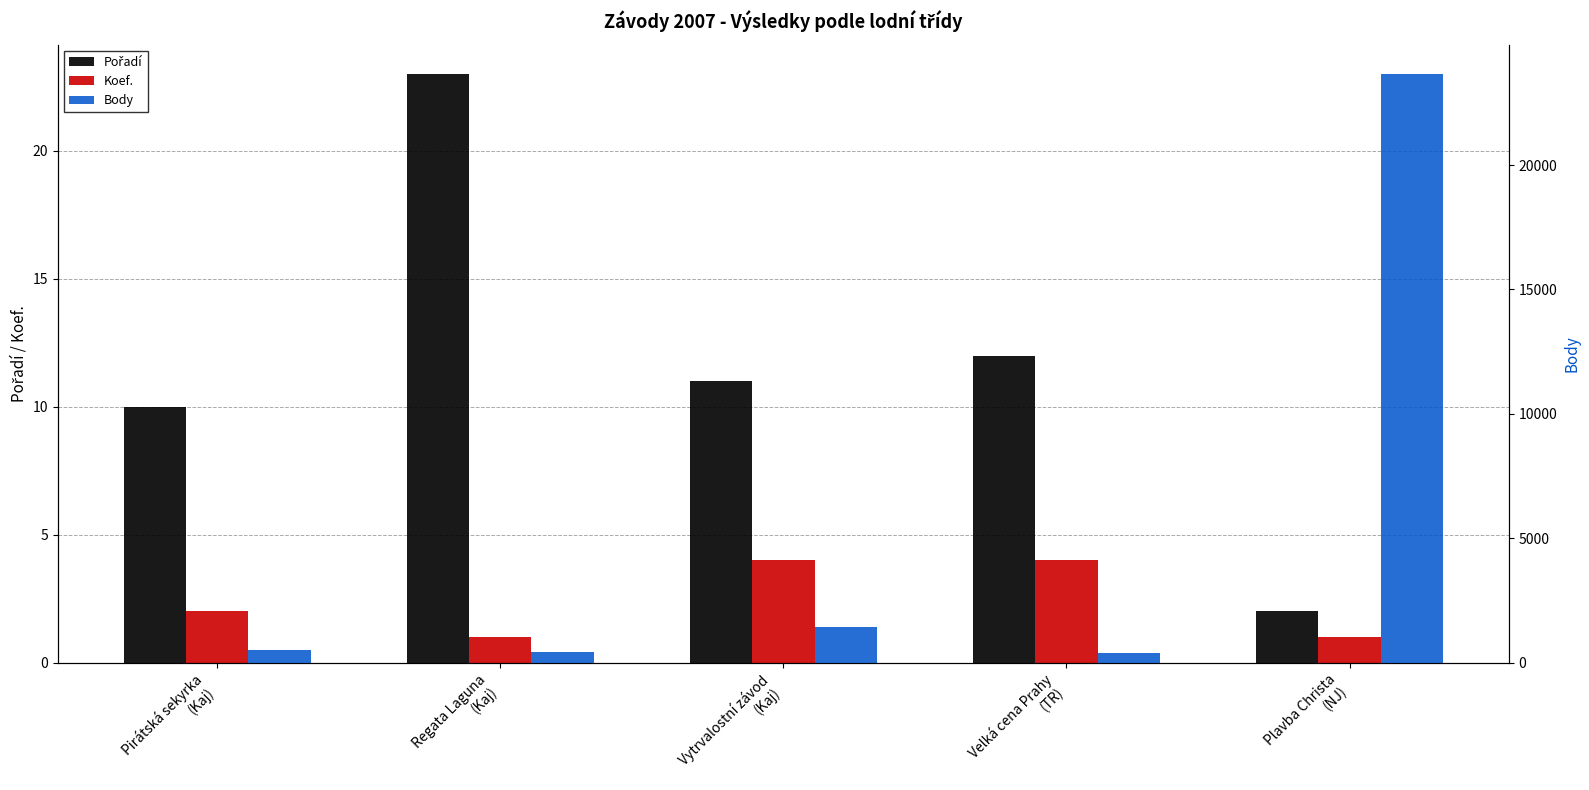

What is the label of the 4th bar from the right?

Regata Laguna
(Kaj)